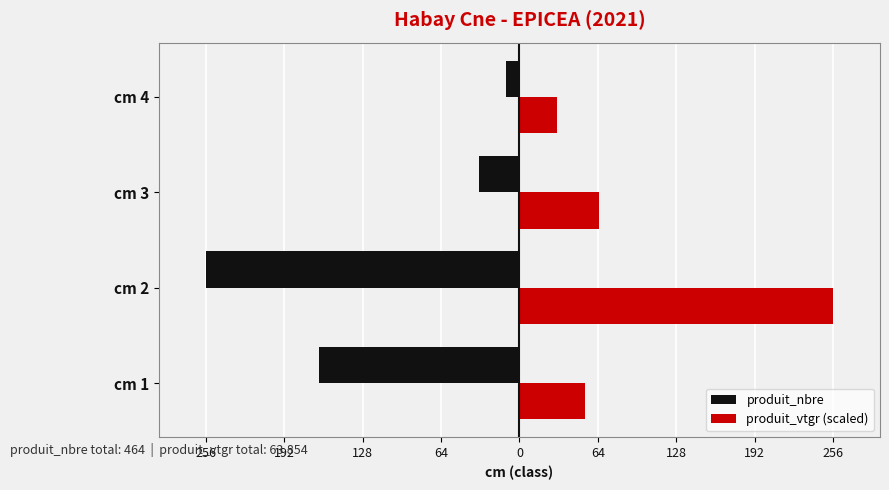

Which series has the largest total across all categories?

produit_vtgr (scaled)